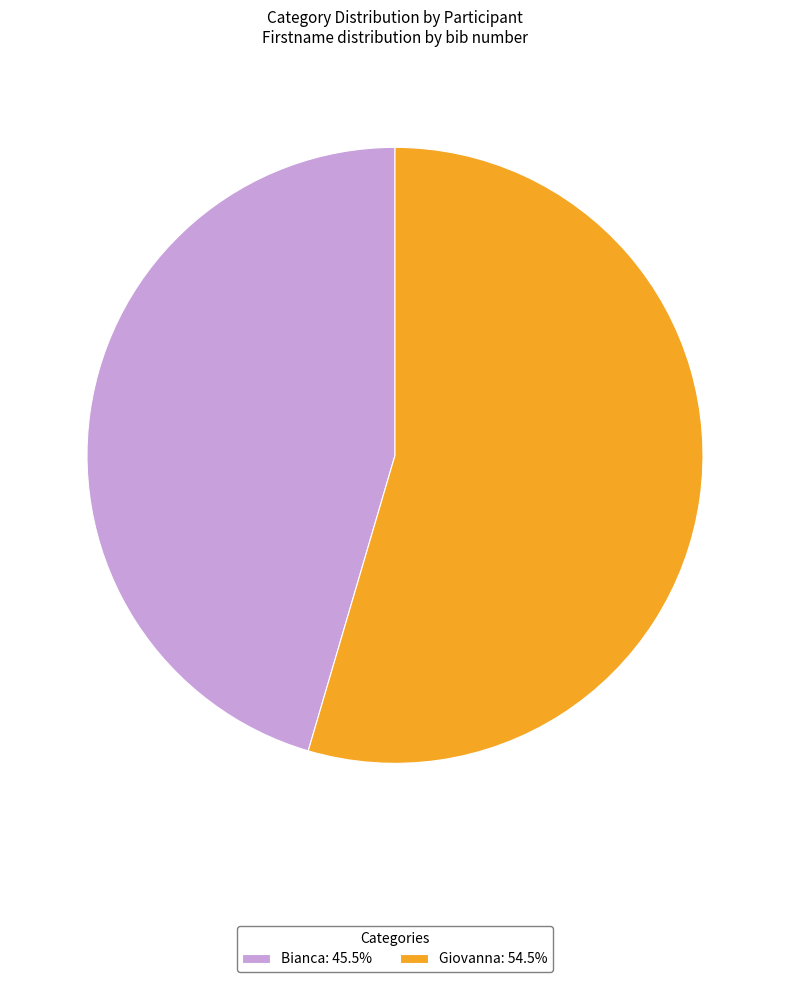

Which slice is the smallest?

Bianca